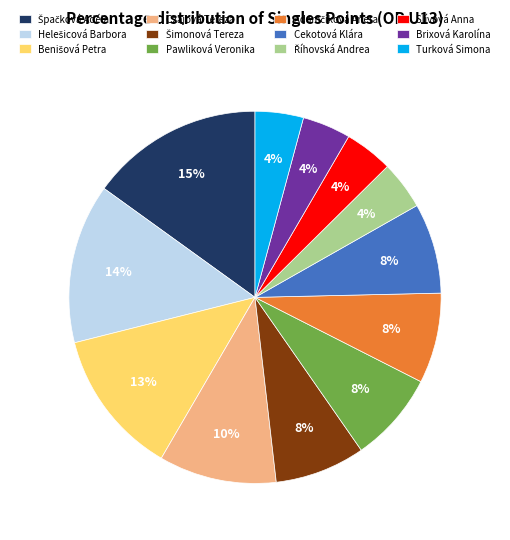

Is it true that Slívová Anna is 4% of the pie?

True